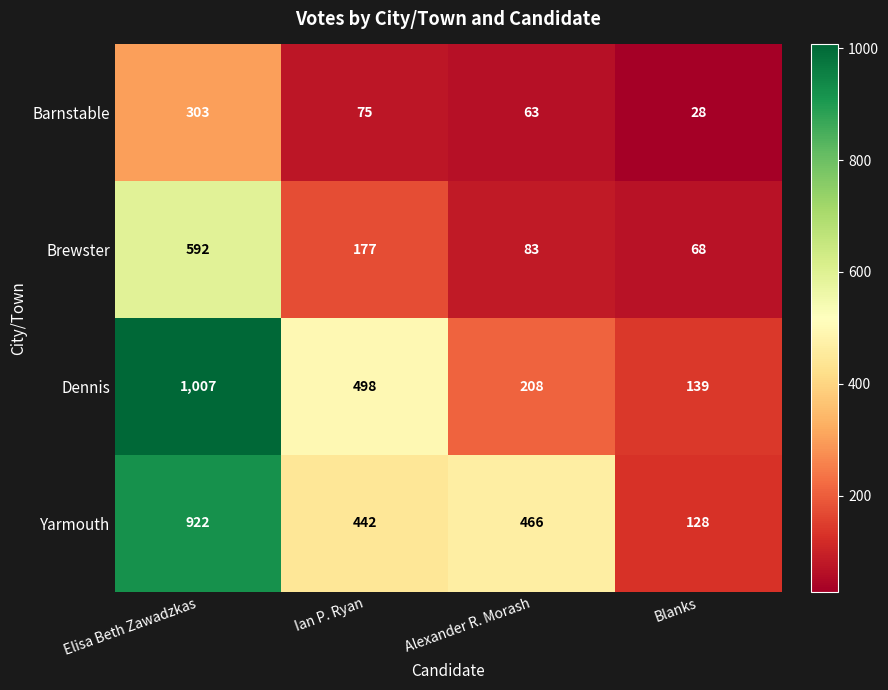

Reading left to right, list all the values displayed in this chart.

Barnstable: 303	75	63	28
Brewster: 592	177	83	68
Dennis: 1007	498	208	139
Yarmouth: 922	442	466	128